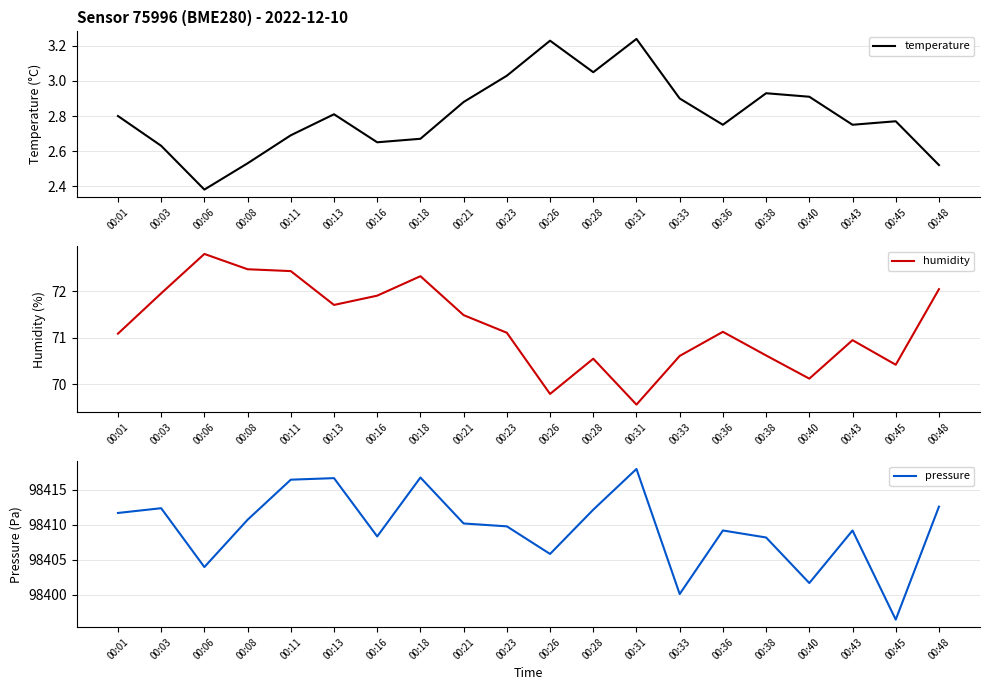

Rank the categories by pressure value from lowest to highest.

00:45, 00:33, 00:40, 00:06, 00:26, 00:38, 00:16, 00:36, 00:43, 00:23, 00:21, 00:08, 00:01, 00:28, 00:03, 00:48, 00:11, 00:13, 00:18, 00:31